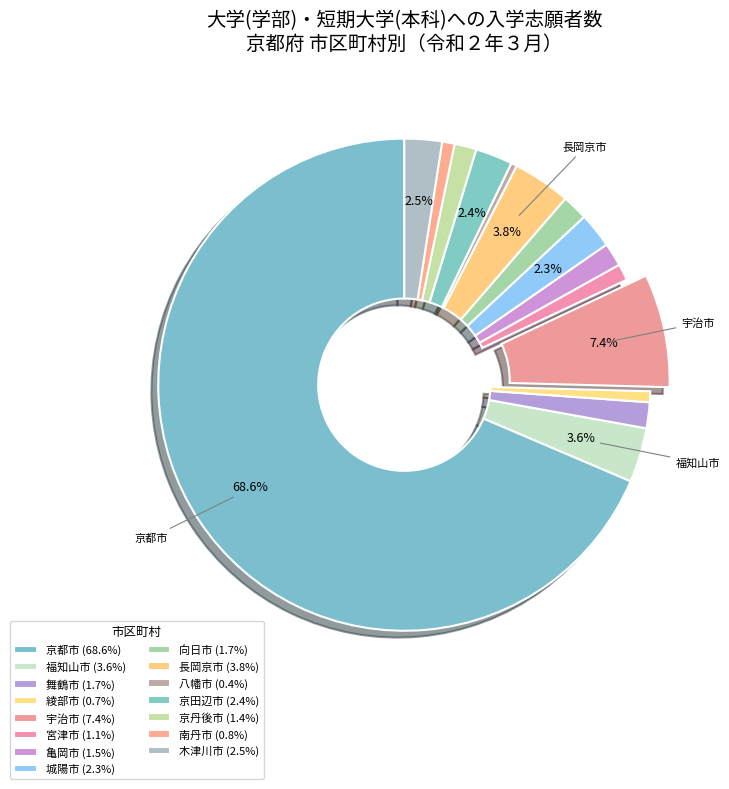

Combined, do 長岡京市 and 京丹後市 account for over 50%?

No